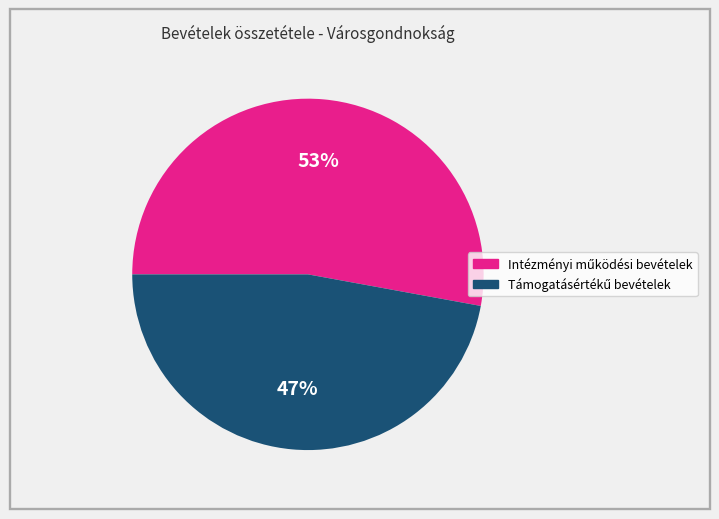

To the nearest percent, what is the difference between the largest and smallest slice percentages?

6%